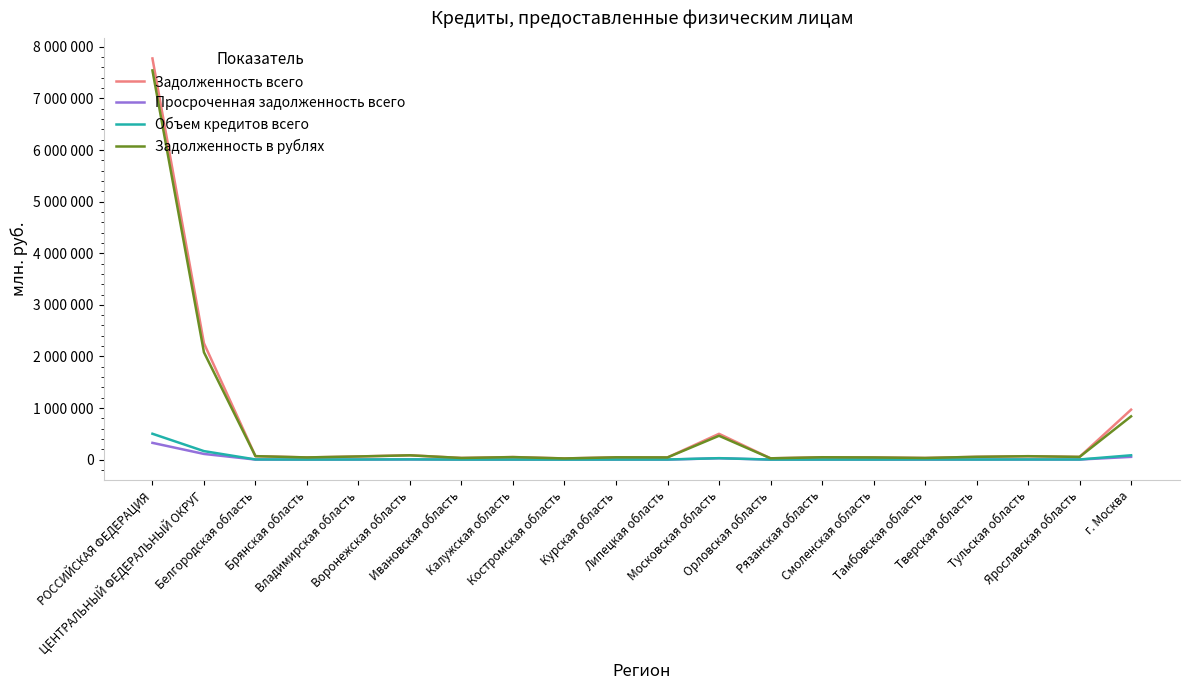

What is the difference between the second highest and second lowest values in the Объем кредитов всего series?

164000